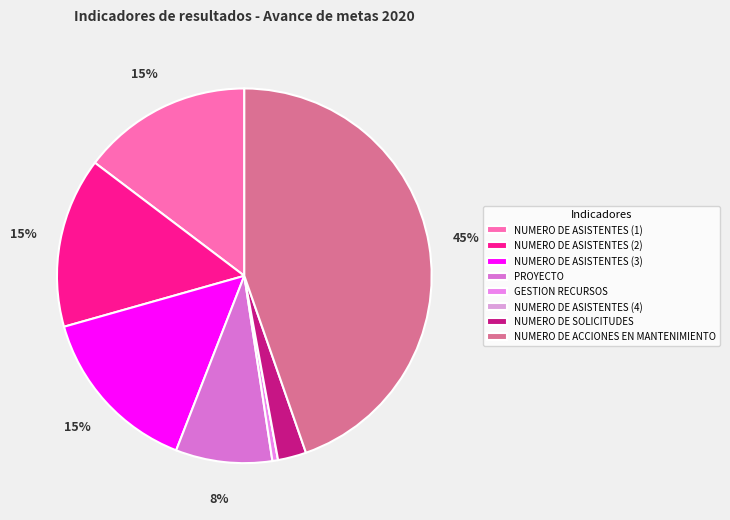

The NUMERO DE SOLICITUDES slice represents 1% of the pie. True or false?

False